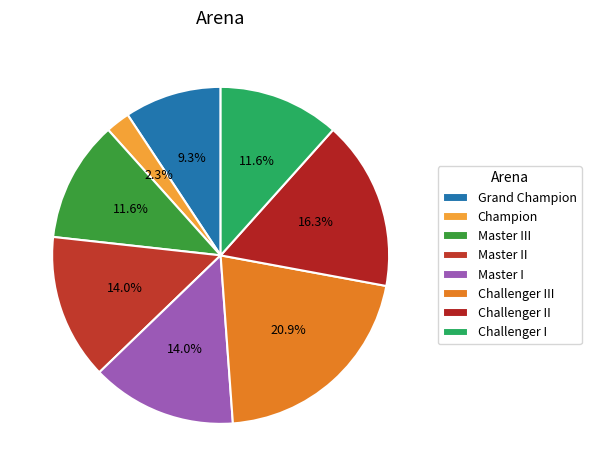

To the nearest percent, what percentage of the pie is Challenger I?

12%